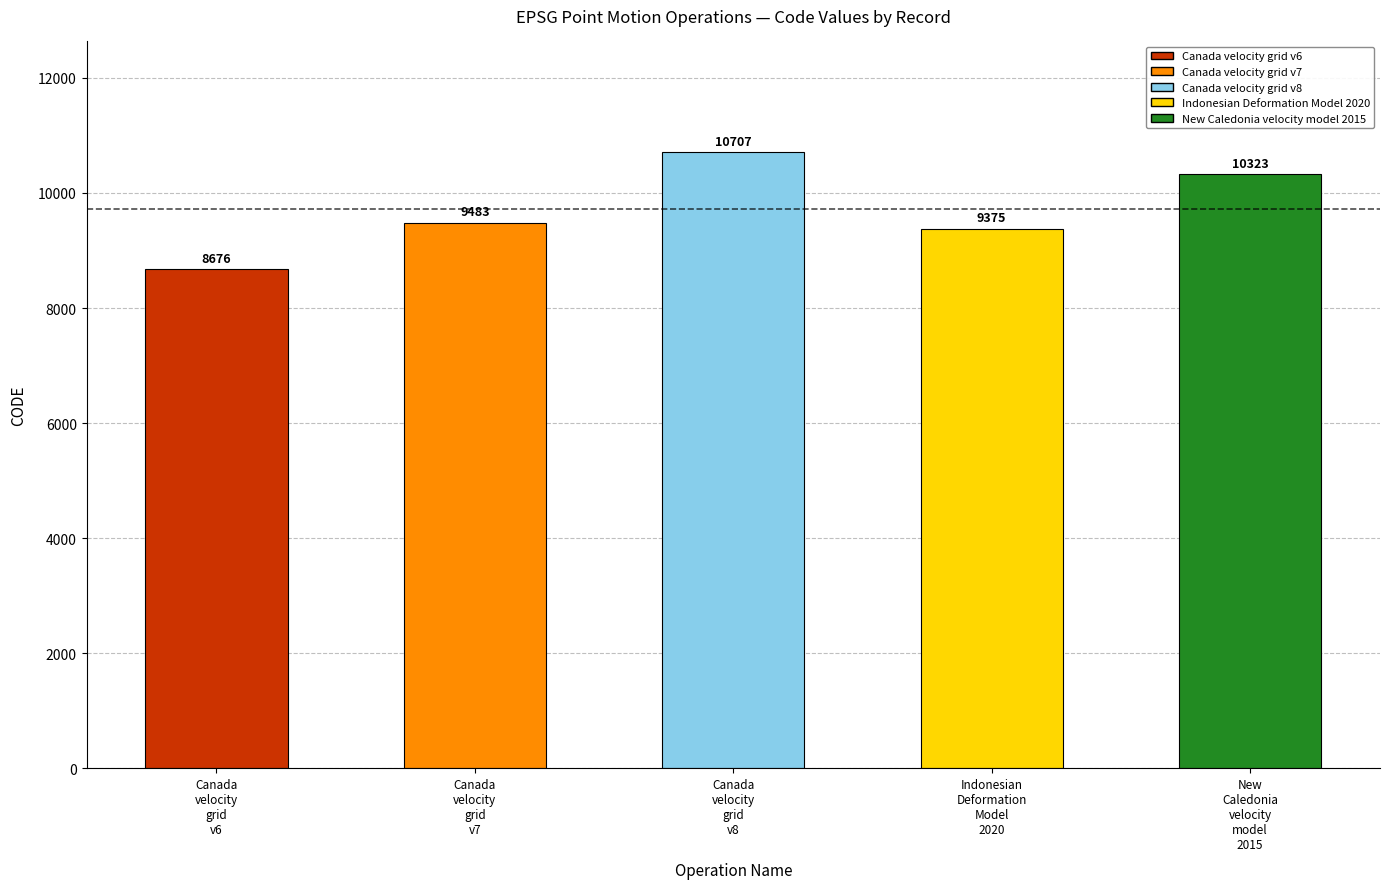

True or false: the data shows 16793 at Canada velocity grid v8.

False